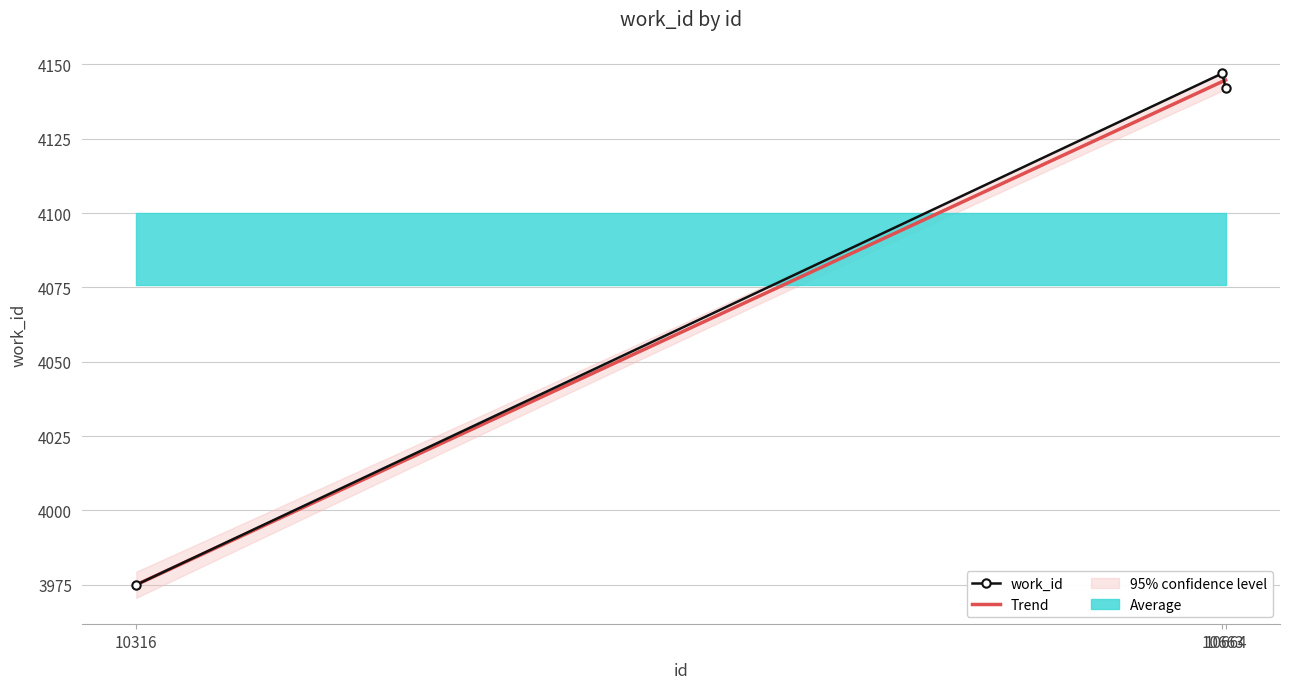

Reading left to right, list all the values displayed in this chart.

3975	4147	4142